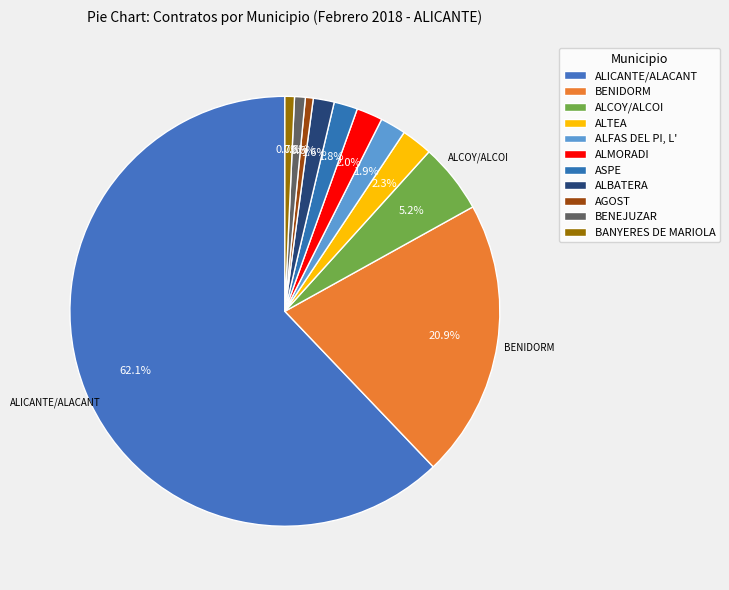

How many segments does this pie chart have?

11